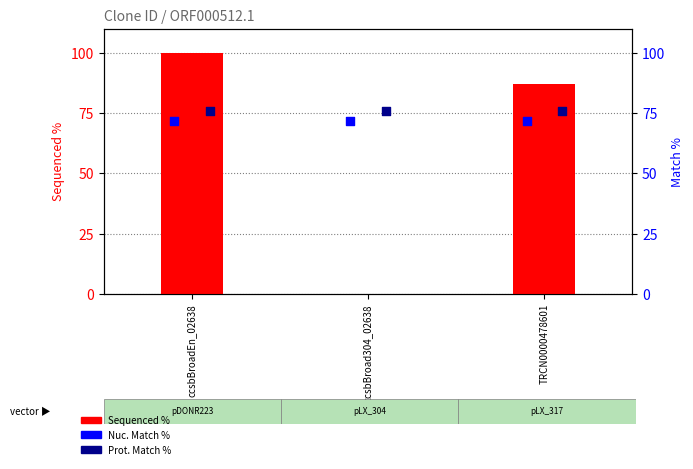

What are all the series names shown in the legend?

Sequenced %, Nuc. Match %, Prot. Match %